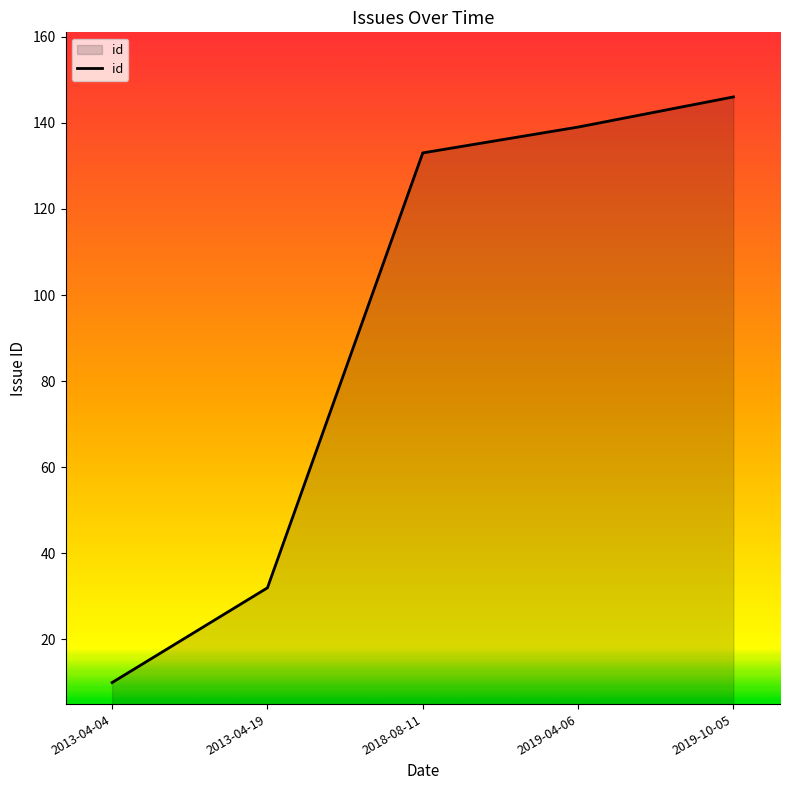

List the labels in order of value, smallest first.

2013-04-04, 2013-04-19, 2018-08-11, 2019-04-06, 2019-10-05